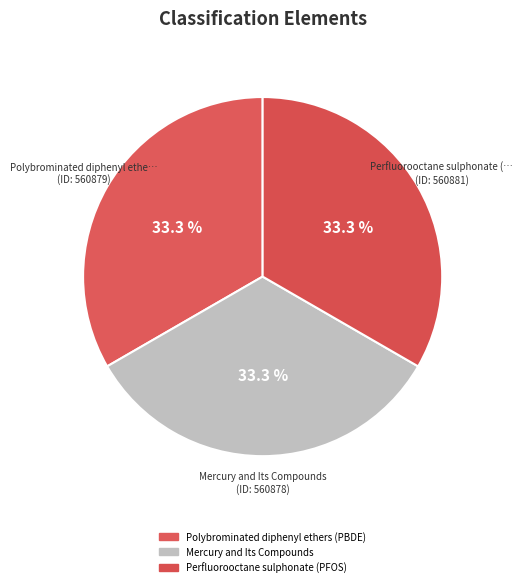

Is it true that Polybrominated diphenyl ethers (PBDE) is 33% of the pie?

True